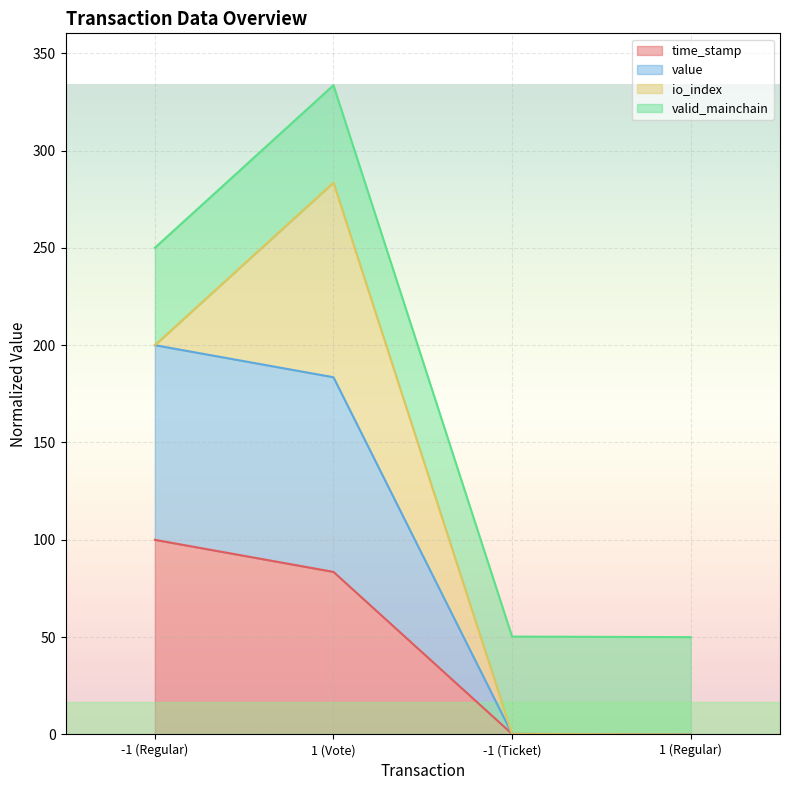

How many lines are shown in the chart?

4